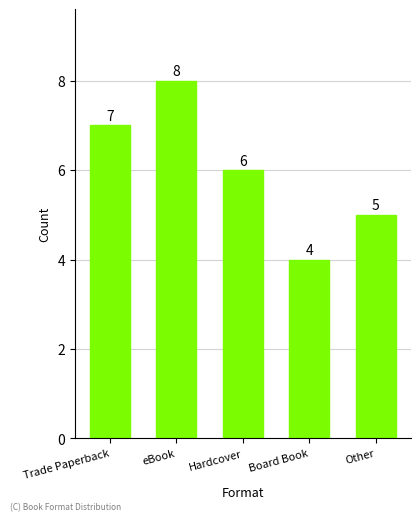

What is the minimum value shown in the chart?

4